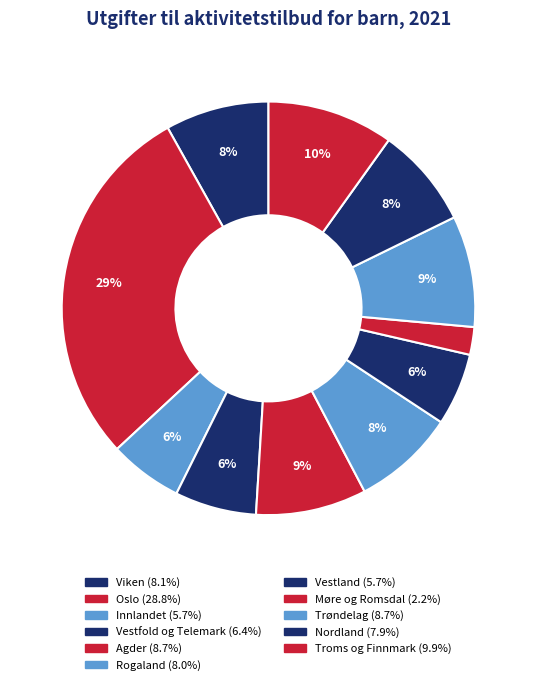

What is the largest slice in the pie chart?

Oslo